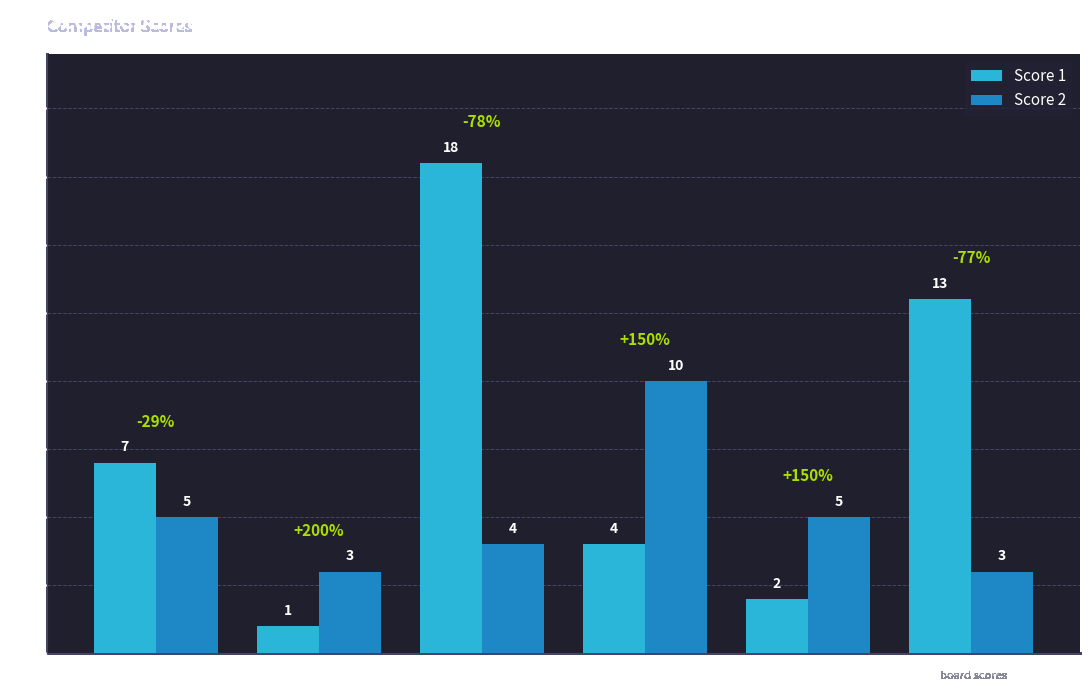

At how many categories does at least one series exceed 6?

4